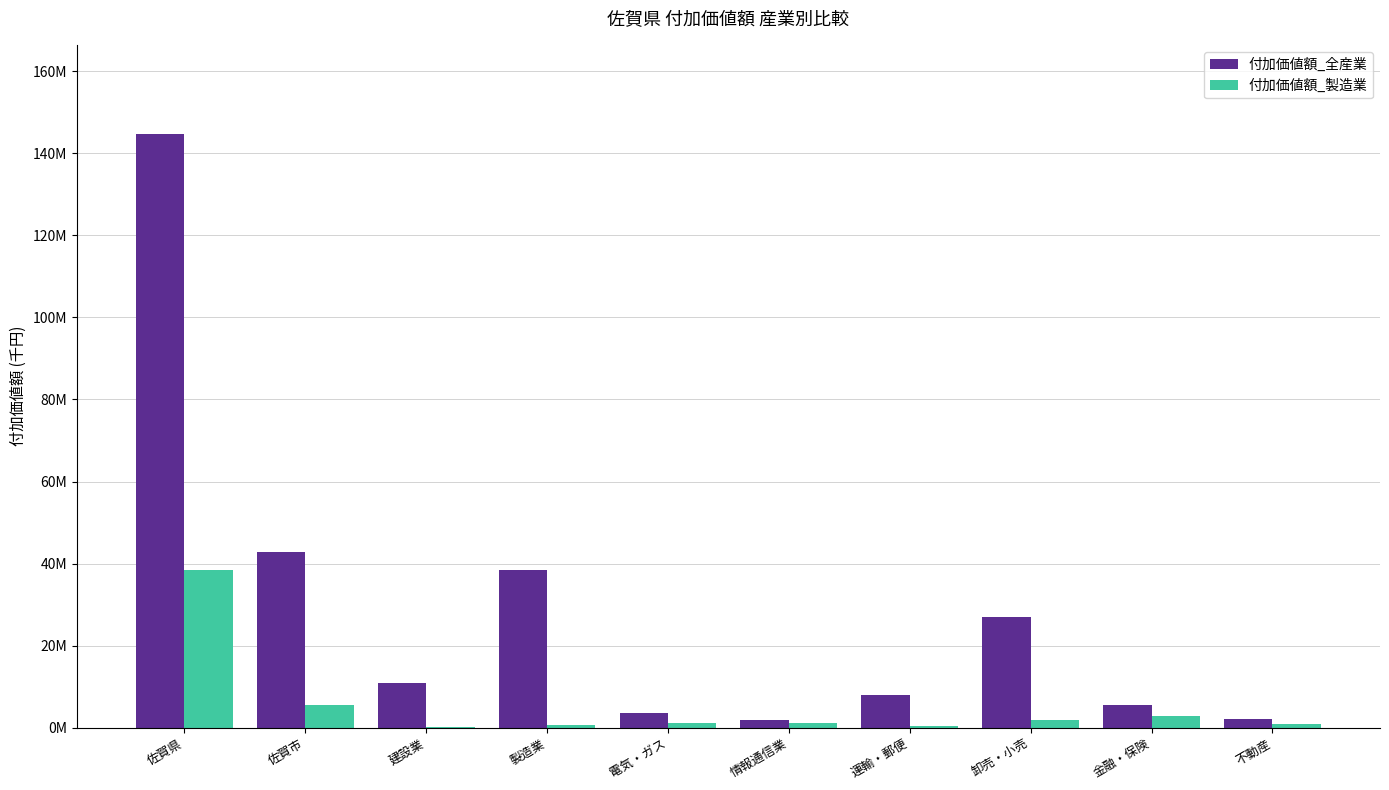

What are all the series names shown in the legend?

付加価値額_全産業, 付加価値額_製造業